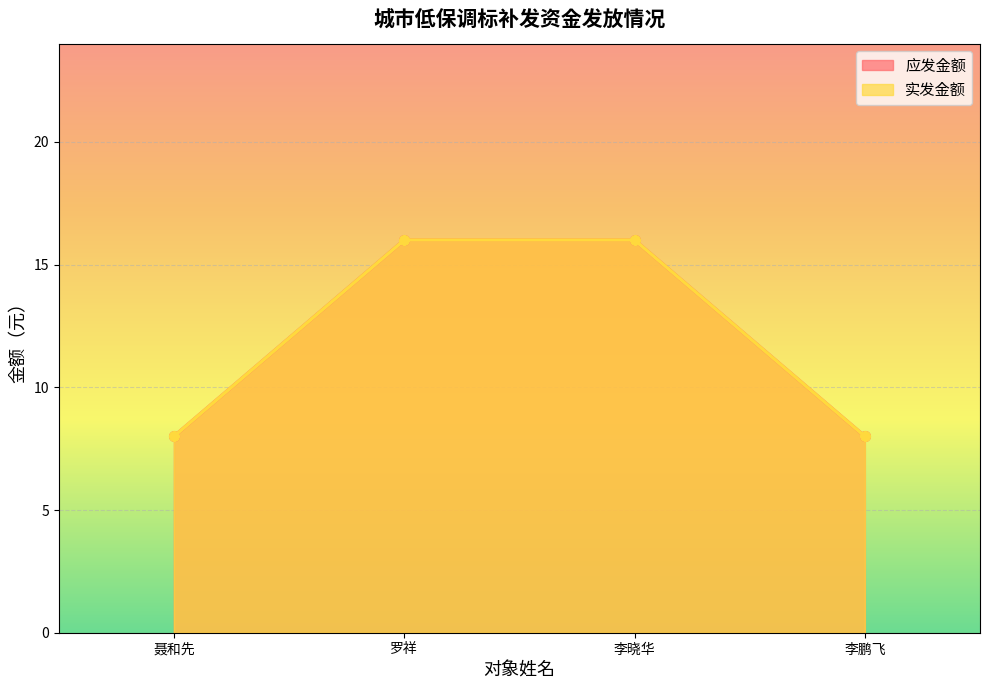

What is the label of the 2nd point from the left?

罗祥